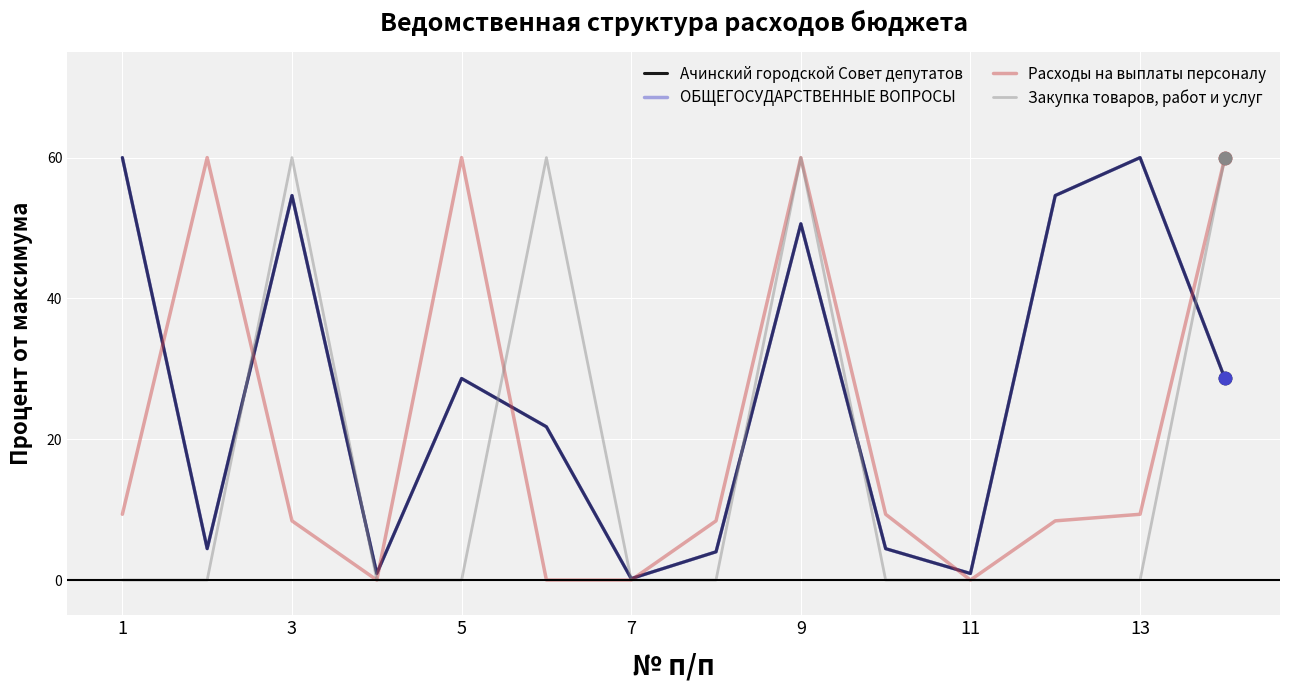

Is this an area chart (filled region under the line)?

No